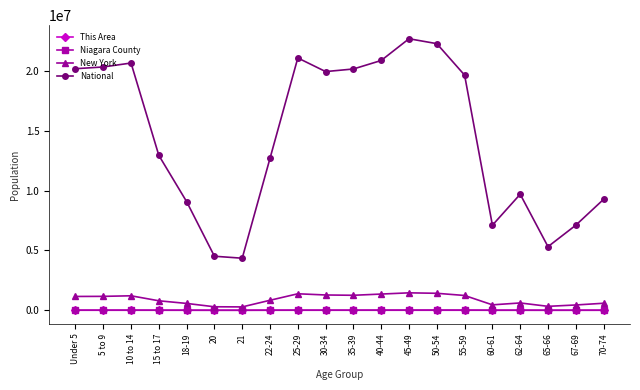

How many lines are shown in the chart?

4